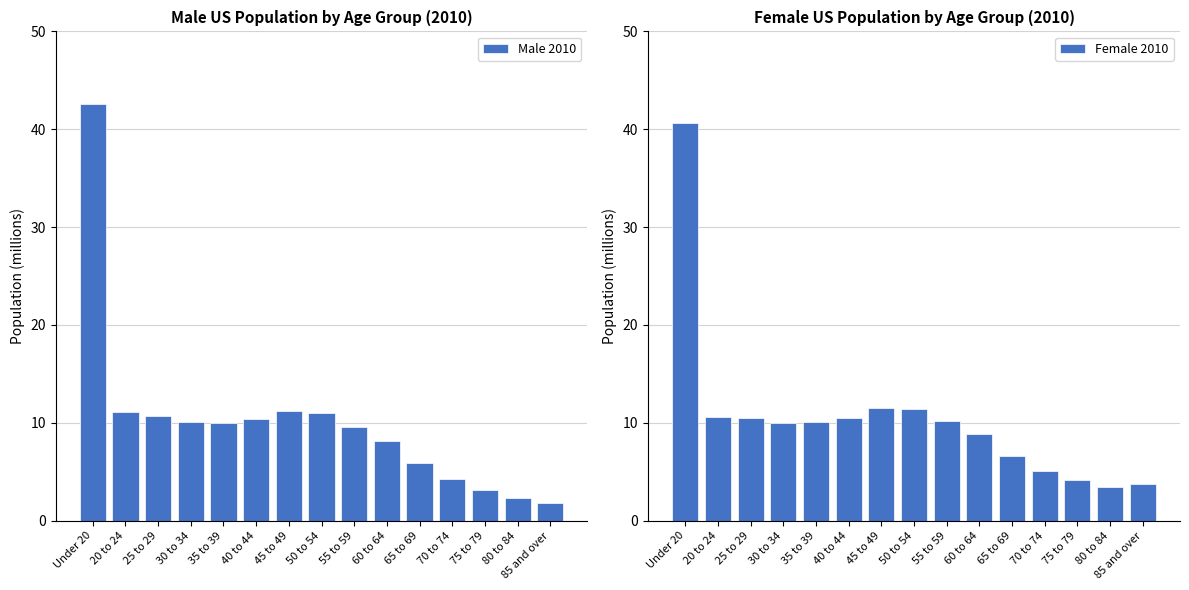

Rank the series at 20 to 24 from highest to lowest value.

Male 2010, Female 2010